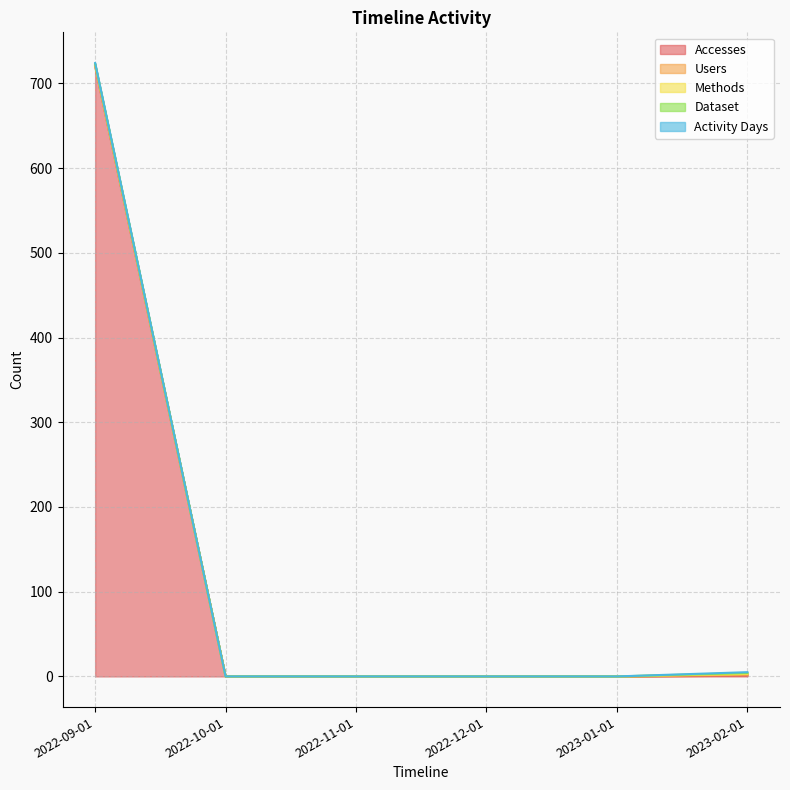

How many lines are shown in the chart?

5